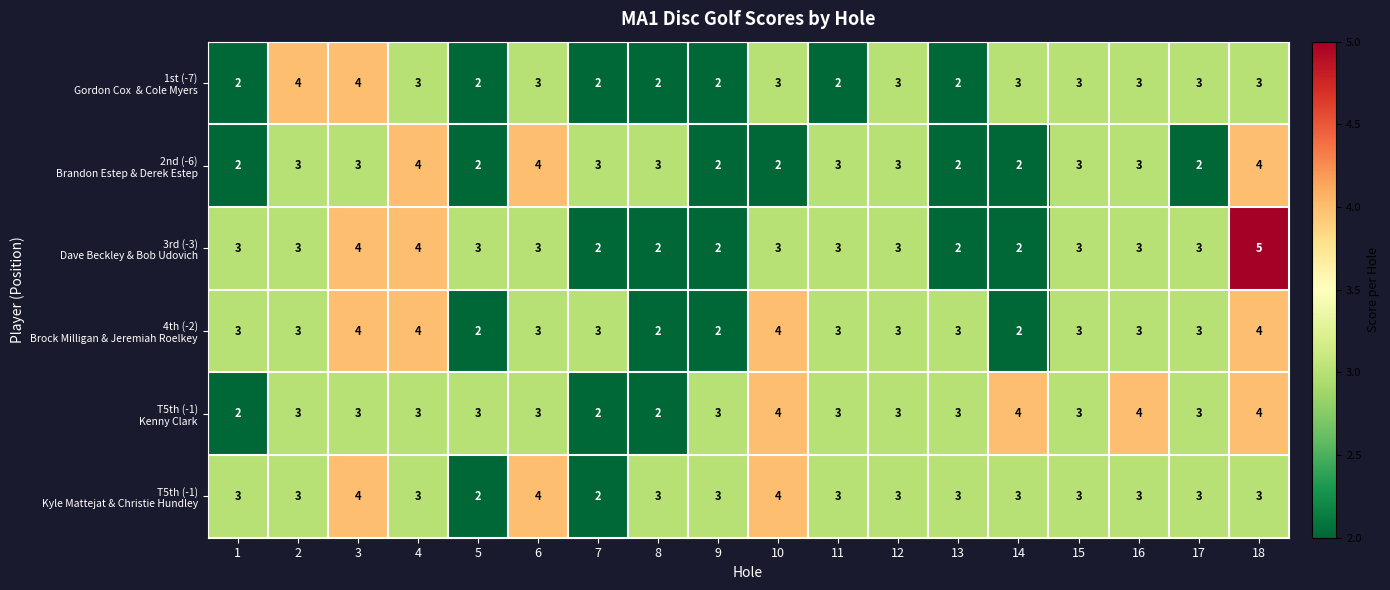

What is the spread (max minus min) of values at 8?

1